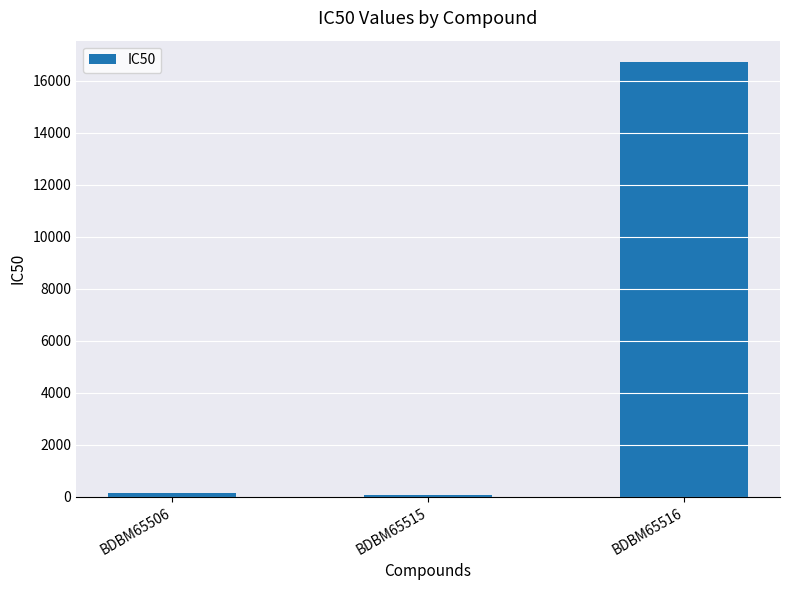

What is the greatest value displayed?

16700